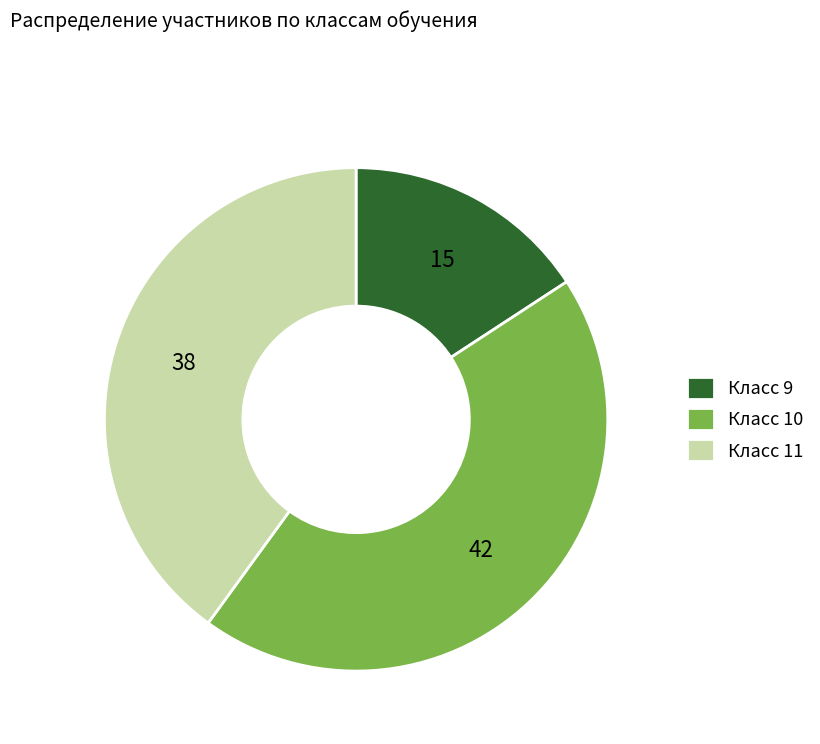

Combined, do Класс 9 and Класс 11 account for over 50%?

Yes